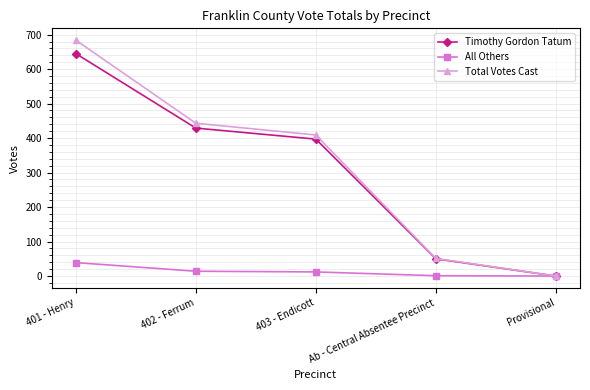

Which series has the widest spread of values?

Total Votes Cast